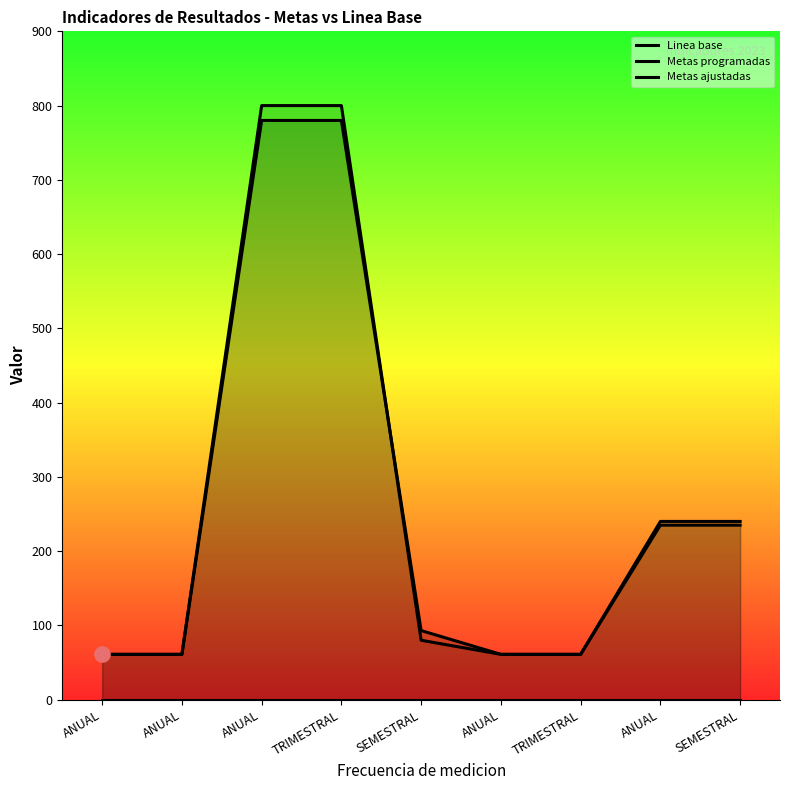

What is the total value across all series at TRIMESTRAL?

1580